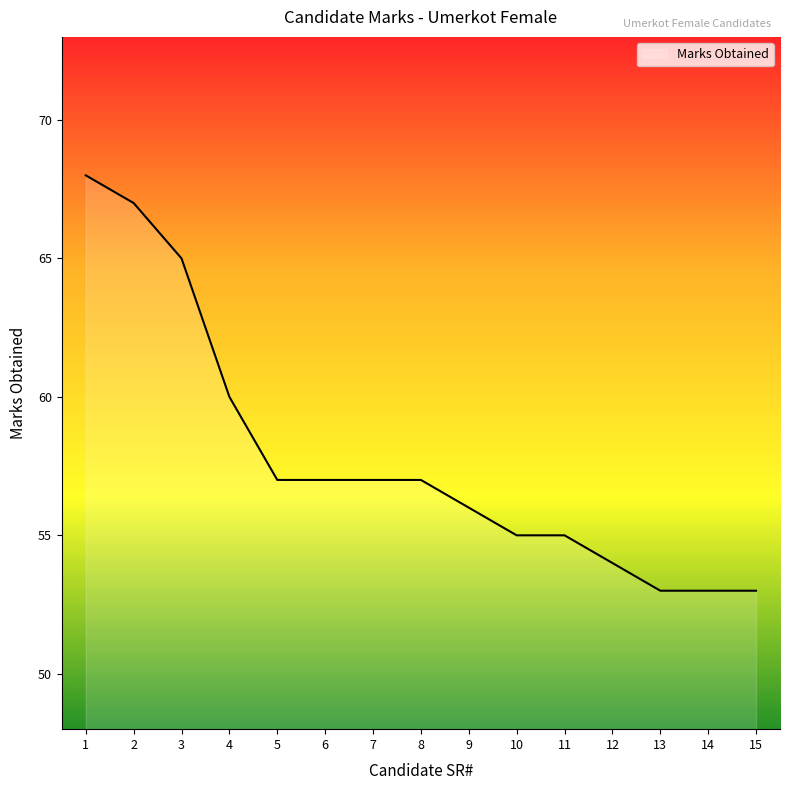

What is the sum of all values?

867